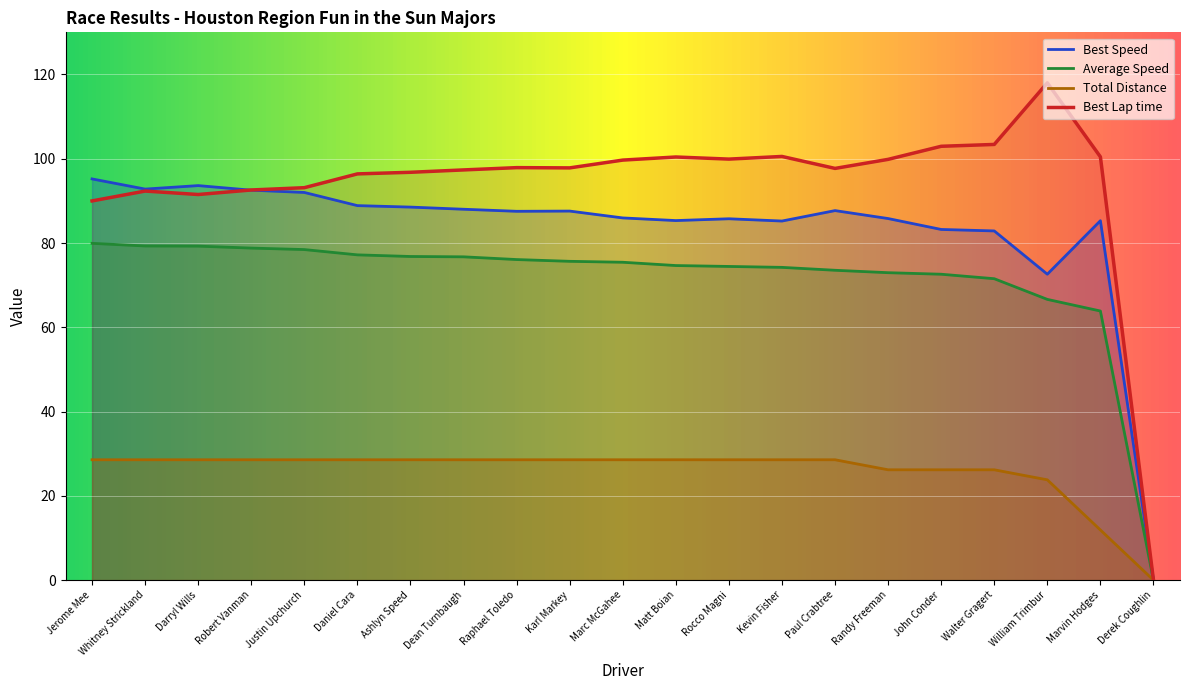

The Average Speed series shows 47.6 at Derek Coughlin. True or false?

False